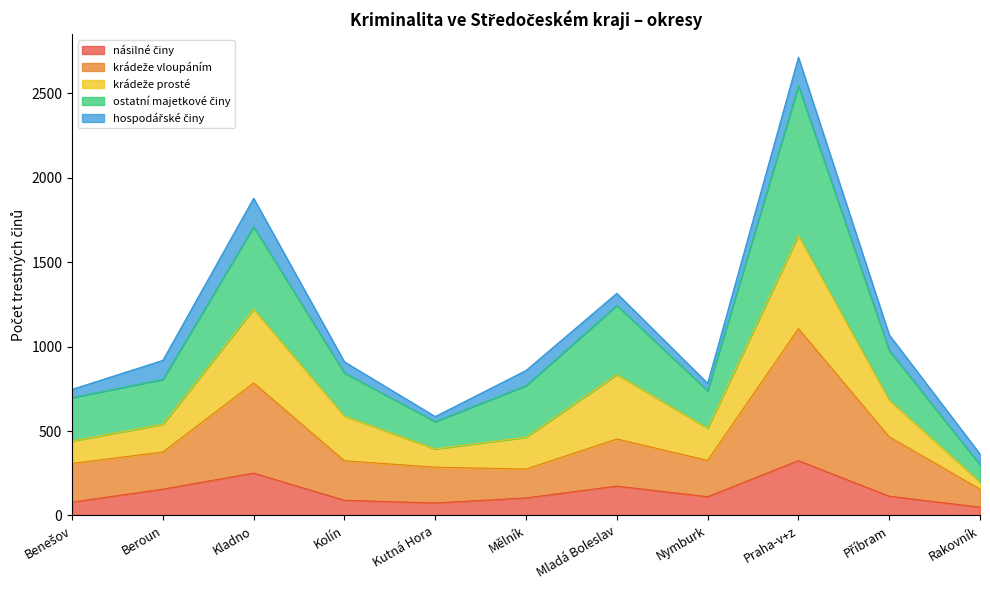

At which category is the sum across all series the highest?

Praha-v+z